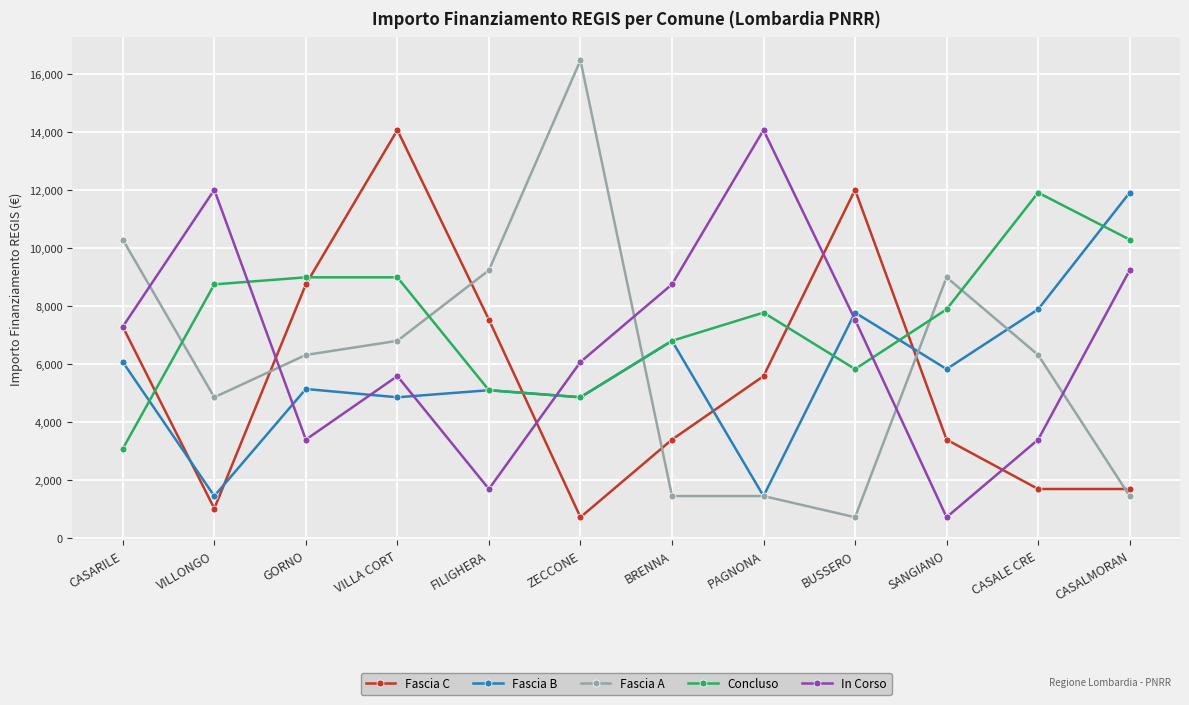

What are all the series names shown in the legend?

Fascia C, Fascia B, Fascia A, Concluso, In Corso